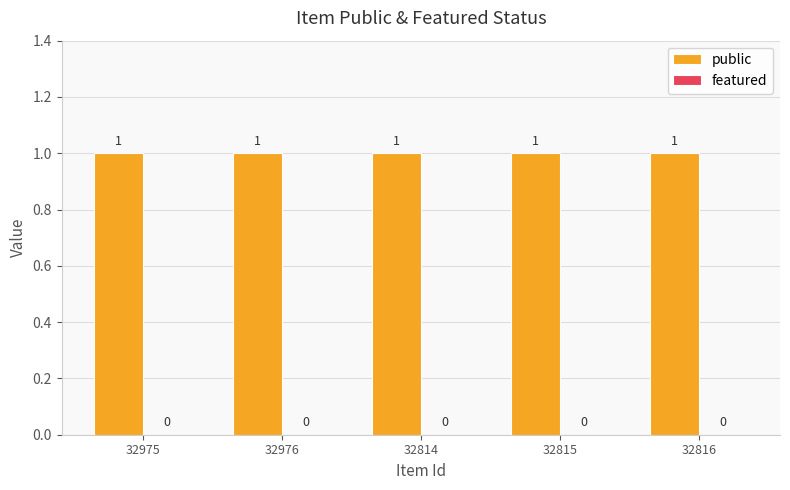

What are all the series names shown in the legend?

public, featured